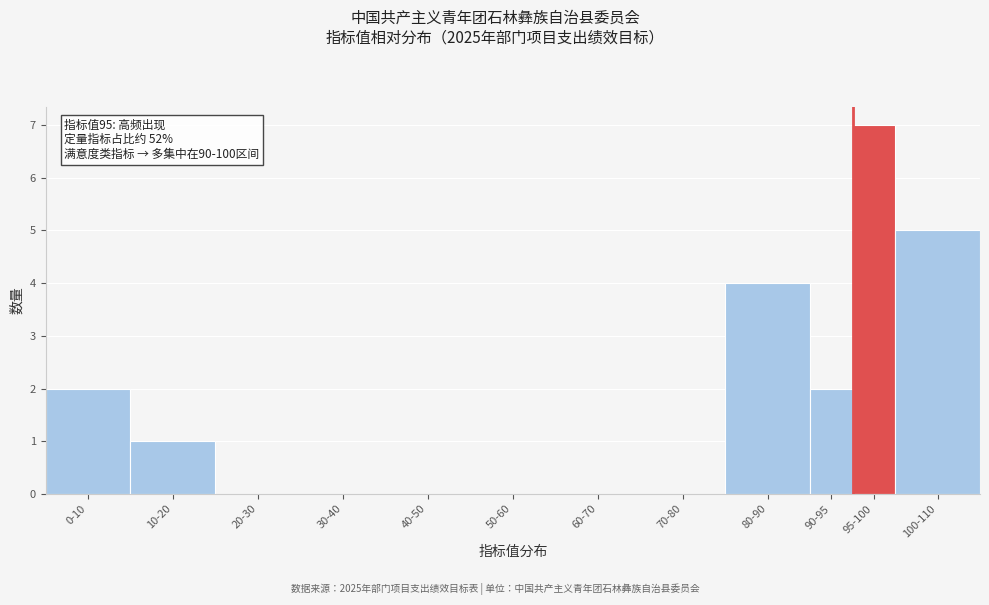

Reading left to right, list all the values displayed in this chart.

0-10=2	10-20=1	20-30=0	30-40=0	40-50=0	50-60=0	60-70=0	70-80=0	80-90=4	90-95=2	95-100=7	100-110=5